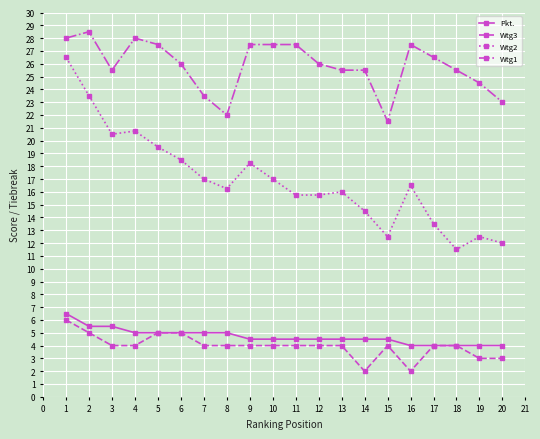

What is the value of the Pkt. point at the 15th from the left?

4.5